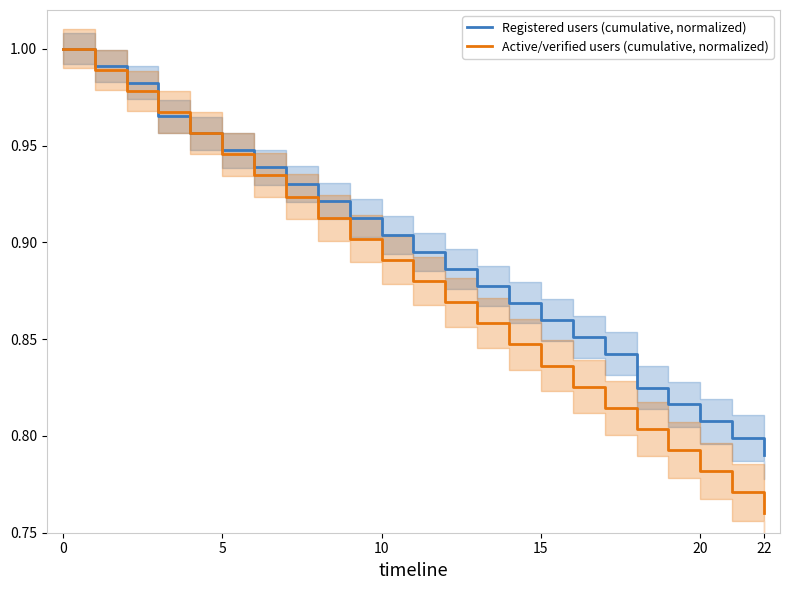

True or false: Registered users (cumulative, normalized) and Active/verified users (cumulative, normalized) cross at least once.

True